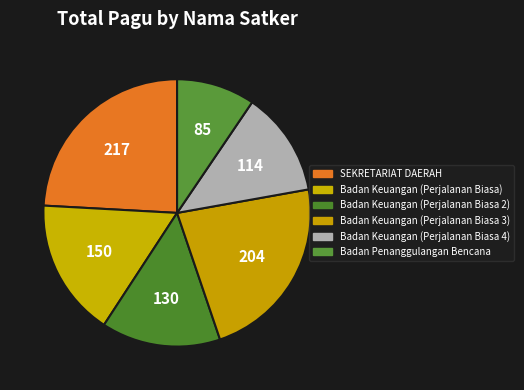

Count the number of slices in the pie.

6